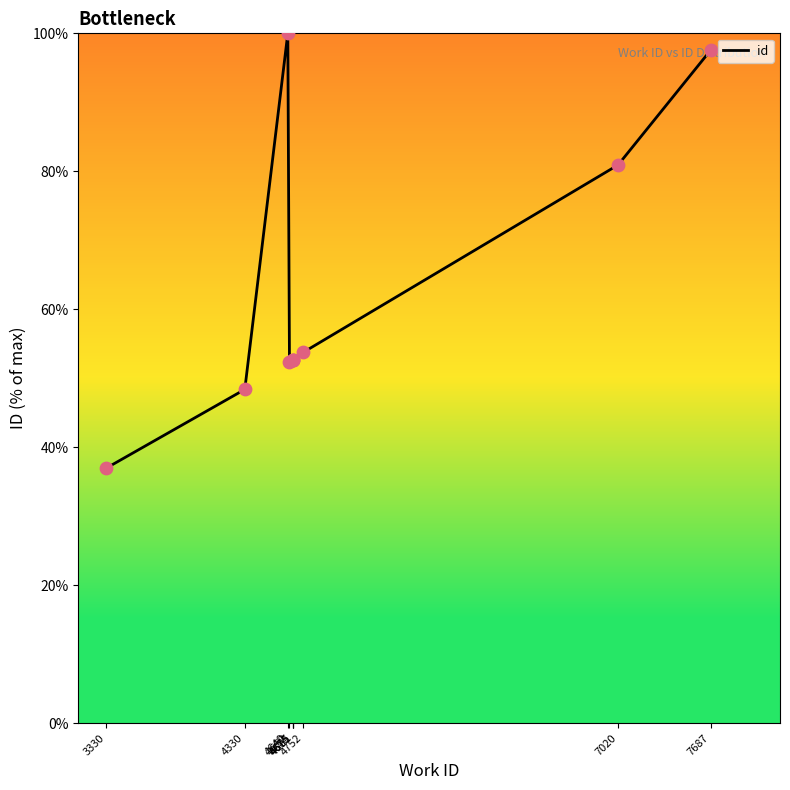

Between 7687 and 4752, which is larger?

7687